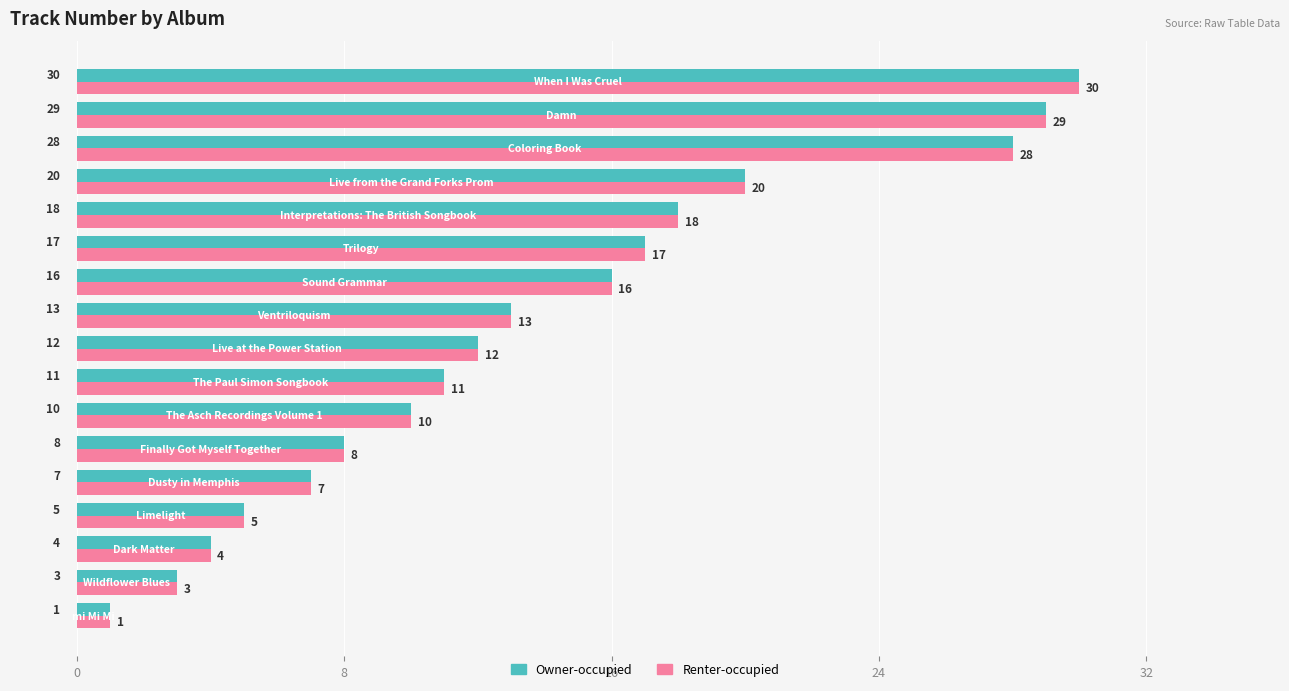

What is the highest value of the Owner-occupied series?

30